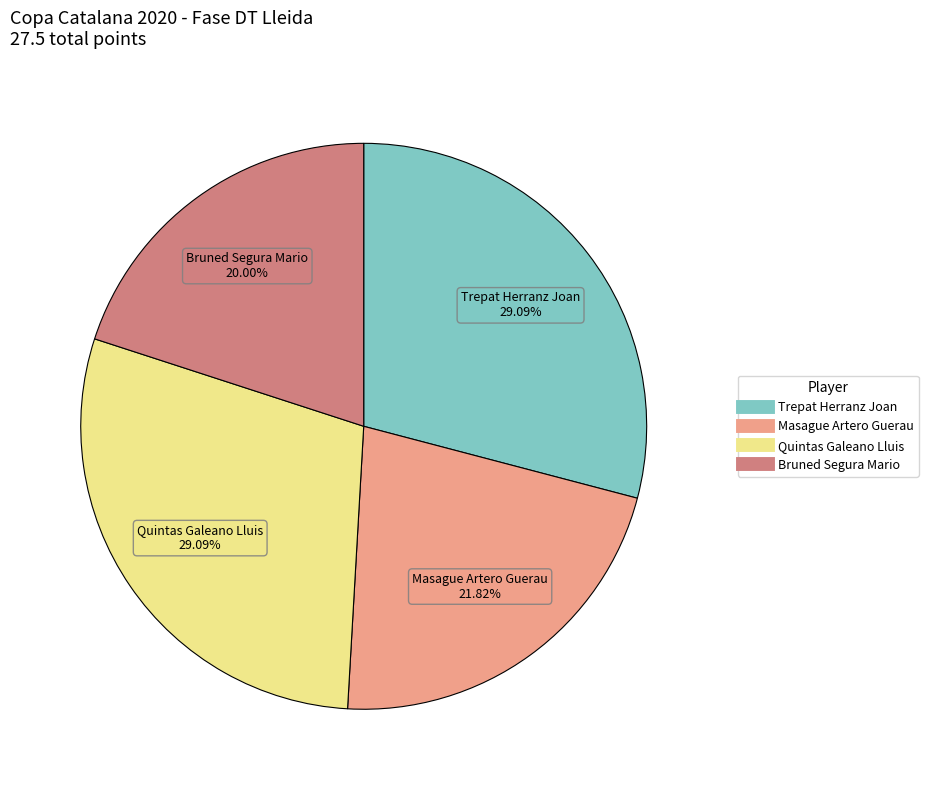

To the nearest percent, what percentage of the pie is Trepat Herranz Joan?

29%